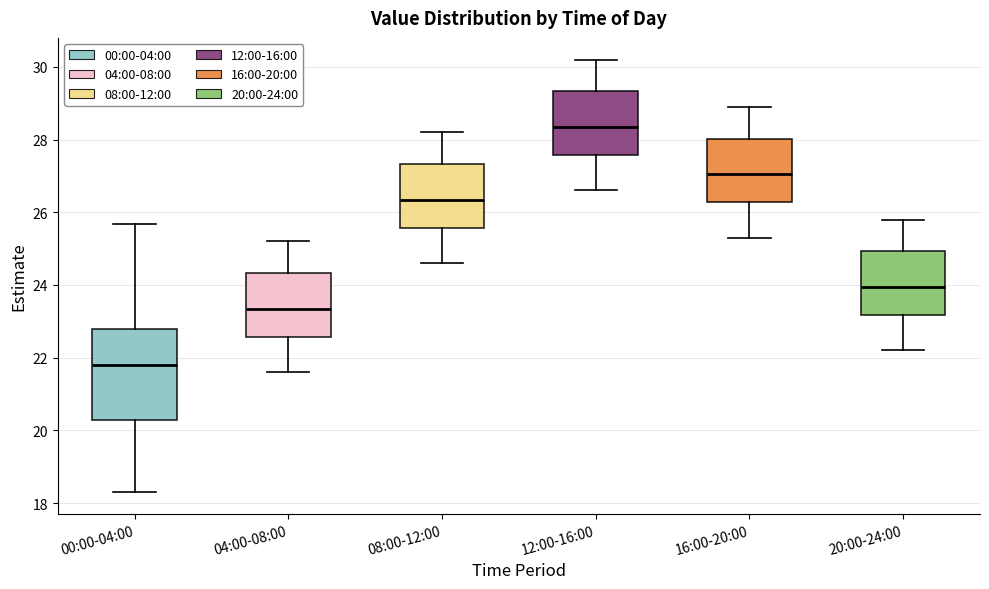

Where does the median line of the box for 00:00-04:00 sit on the y-axis? The values are not printed on the chart, so give them approximately, as read against the axis.

21.8